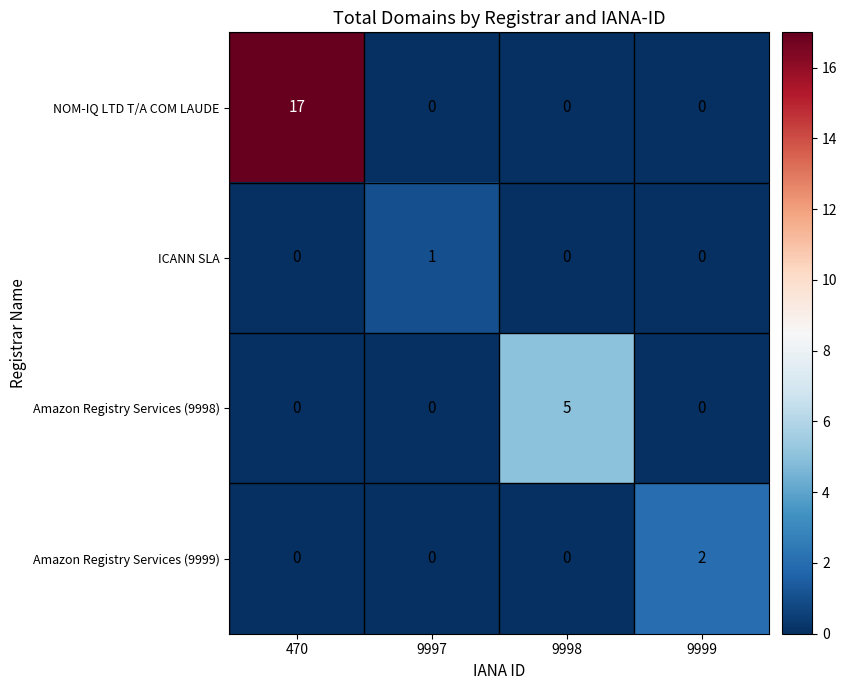

Which category has the highest value in the Amazon Registry Services (9998) series?

9998